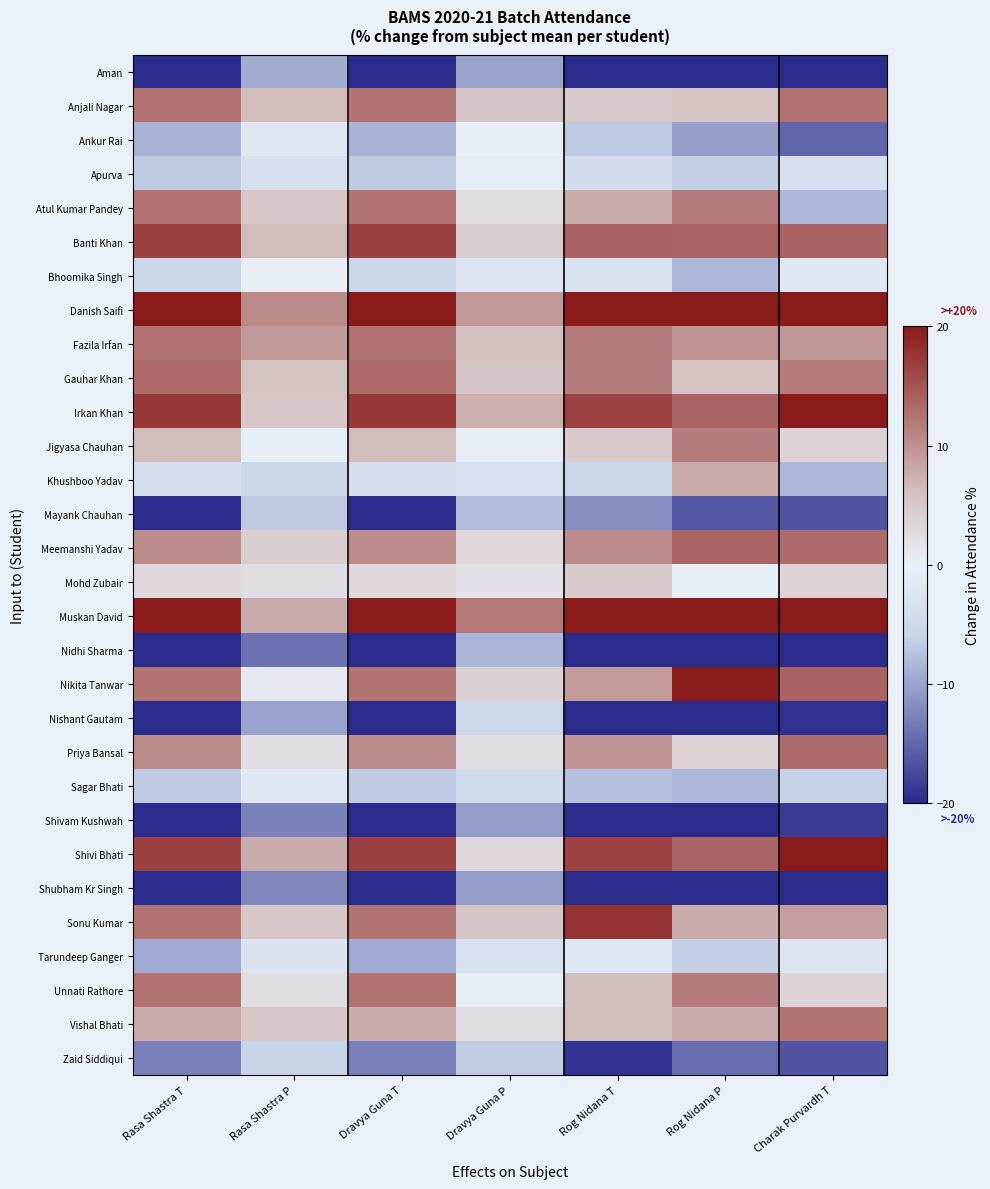

Reading left to right, list all the values displayed in this chart.

Aman: Rasa Shastra T=-30.0	Rasa Shastra P=-9.4	Dravya Guna T=-30.0	Dravya Guna P=-9.9	Rog Nidana T=-28.3	Rog Nidana P=-34.4	Charak Purvardh T=-35.0
Anjali Nagar: Rasa Shastra T=12.5	Rasa Shastra P=6.4	Dravya Guna T=12.5	Dravya Guna P=5.2	Rog Nidana T=4.8	Rog Nidana P=5.6	Charak Purvardh T=12.4
Ankur Rai: Rasa Shastra T=-8.7	Rasa Shastra P=-1.8	Dravya Guna T=-8.7	Dravya Guna P=-0.3	Rog Nidana T=-6.9	Rog Nidana P=-10.4	Charak Purvardh T=-15.0
Apurva: Rasa Shastra T=-6.7	Rasa Shastra P=-3.2	Dravya Guna T=-6.7	Dravya Guna P=-1.0	Rog Nidana T=-4.2	Rog Nidana P=-6.4	Charak Purvardh T=-3.2
Atul Kumar Pandey: Rasa Shastra T=12.5	Rasa Shastra P=5.0	Dravya Guna T=12.5	Dravya Guna P=2.4	Rog Nidana T=7.6	Rog Nidana P=11.6	Charak Purvardh T=-8.4
Banti Khan: Rasa Shastra T=16.6	Rasa Shastra P=6.4	Dravya Guna T=16.6	Dravya Guna P=4.5	Rog Nidana T=13.8	Rog Nidana P=13.6	Charak Purvardh T=13.9
Bhoomika Singh: Rasa Shastra T=-5.3	Rasa Shastra P=0.2	Dravya Guna T=-5.3	Dravya Guna P=-2.4	Rog Nidana T=-2.8	Rog Nidana P=-8.4	Charak Purvardh T=-1.7
Danish Saifi: Rasa Shastra T=30.3	Rasa Shastra P=10.5	Dravya Guna T=30.3	Dravya Guna P=9.3	Rog Nidana T=30.3	Rog Nidana P=33.6	Charak Purvardh T=26.4
Fazila Irfan: Rasa Shastra T=12.5	Rasa Shastra P=9.1	Dravya Guna T=12.5	Dravya Guna P=5.8	Rog Nidana T=11.7	Rog Nidana P=9.6	Charak Purvardh T=9.4
Gauhar Khan: Rasa Shastra T=13.2	Rasa Shastra P=5.7	Dravya Guna T=13.2	Dravya Guna P=5.2	Rog Nidana T=11.7	Rog Nidana P=5.6	Charak Purvardh T=11.6
Irkan Khan: Rasa Shastra T=17.3	Rasa Shastra P=5.0	Dravya Guna T=17.3	Dravya Guna P=7.2	Rog Nidana T=16.5	Rog Nidana P=13.6	Charak Purvardh T=22.7
Jigyasa Chauhan: Rasa Shastra T=6.3	Rasa Shastra P=-0.5	Dravya Guna T=6.3	Dravya Guna P=0.4	Rog Nidana T=4.8	Rog Nidana P=11.6	Charak Purvardh T=3.5
Khushboo Yadav: Rasa Shastra T=-3.9	Rasa Shastra P=-5.3	Dravya Guna T=-3.9	Dravya Guna P=-3.1	Rog Nidana T=-5.5	Rog Nidana P=7.6	Charak Purvardh T=-8.4
Mayank Chauhan: Rasa Shastra T=-20.4	Rasa Shastra P=-6.6	Dravya Guna T=-20.4	Dravya Guna P=-7.9	Rog Nidana T=-11.7	Rog Nidana P=-16.4	Charak Purvardh T=-16.5
Meemanshi Yadav: Rasa Shastra T=10.4	Rasa Shastra P=4.3	Dravya Guna T=10.4	Dravya Guna P=3.1	Rog Nidana T=10.3	Rog Nidana P=13.6	Charak Purvardh T=13.1
Mohd Zubair: Rasa Shastra T=2.9	Rasa Shastra P=2.3	Dravya Guna T=2.9	Dravya Guna P=1.7	Rog Nidana T=4.8	Rog Nidana P=-0.4	Charak Purvardh T=3.5
Muskan David: Rasa Shastra T=29.6	Rasa Shastra P=7.8	Dravya Guna T=29.6	Dravya Guna P=12.0	Rog Nidana T=26.9	Rog Nidana P=27.6	Charak Purvardh T=26.4
Nidhi Sharma: Rasa Shastra T=-35.5	Rasa Shastra P=-14.2	Dravya Guna T=-35.5	Dravya Guna P=-8.5	Rog Nidana T=-29.7	Rog Nidana P=-26.4	Charak Purvardh T=-28.4
Nikita Tanwar: Rasa Shastra T=12.5	Rasa Shastra P=0.9	Dravya Guna T=12.5	Dravya Guna P=3.8	Rog Nidana T=8.9	Rog Nidana P=19.6	Charak Purvardh T=13.9
Nishant Gautam: Rasa Shastra T=-23.8	Rasa Shastra P=-10.0	Dravya Guna T=-23.8	Dravya Guna P=-5.1	Rog Nidana T=-24.2	Rog Nidana P=-28.4	Charak Purvardh T=-19.5
Priya Bansal: Rasa Shastra T=10.4	Rasa Shastra P=2.3	Dravya Guna T=10.4	Dravya Guna P=2.4	Rog Nidana T=9.6	Rog Nidana P=3.6	Charak Purvardh T=13.1
Sagar Bhati: Rasa Shastra T=-6.7	Rasa Shastra P=-1.8	Dravya Guna T=-6.7	Dravya Guna P=-4.4	Rog Nidana T=-7.6	Rog Nidana P=-8.4	Charak Purvardh T=-6.1
Shivam Kushwah: Rasa Shastra T=-34.8	Rasa Shastra P=-12.8	Dravya Guna T=-34.8	Dravya Guna P=-10.6	Rog Nidana T=-32.4	Rog Nidana P=-34.4	Charak Purvardh T=-18.7
Shivi Bhati: Rasa Shastra T=16.6	Rasa Shastra P=7.8	Dravya Guna T=16.6	Dravya Guna P=3.1	Rog Nidana T=16.5	Rog Nidana P=13.6	Charak Purvardh T=19.8
Shubham Kr Singh: Rasa Shastra T=-38.2	Rasa Shastra P=-12.1	Dravya Guna T=-38.2	Dravya Guna P=-10.6	Rog Nidana T=-33.8	Rog Nidana P=-22.4	Charak Purvardh T=-34.3
Sonu Kumar: Rasa Shastra T=12.5	Rasa Shastra P=5.0	Dravya Guna T=12.5	Dravya Guna P=5.2	Rog Nidana T=17.9	Rog Nidana P=7.6	Charak Purvardh T=8.7
Tarundeep Ganger: Rasa Shastra T=-9.4	Rasa Shastra P=-2.5	Dravya Guna T=-9.4	Dravya Guna P=-3.1	Rog Nidana T=-2.1	Rog Nidana P=-6.4	Charak Purvardh T=-2.4
Unnati Rathore: Rasa Shastra T=12.5	Rasa Shastra P=2.3	Dravya Guna T=12.5	Dravya Guna P=-0.3	Rog Nidana T=6.2	Rog Nidana P=11.6	Charak Purvardh T=3.5
Vishal Bhati: Rasa Shastra T=7.7	Rasa Shastra P=5.0	Dravya Guna T=7.7	Dravya Guna P=2.4	Rog Nidana T=6.2	Rog Nidana P=7.6	Charak Purvardh T=12.4
Zaid Siddiqui: Rasa Shastra T=-12.9	Rasa Shastra P=-5.9	Dravya Guna T=-12.9	Dravya Guna P=-6.5	Rog Nidana T=-19.3	Rog Nidana P=-14.4	Charak Purvardh T=-16.5